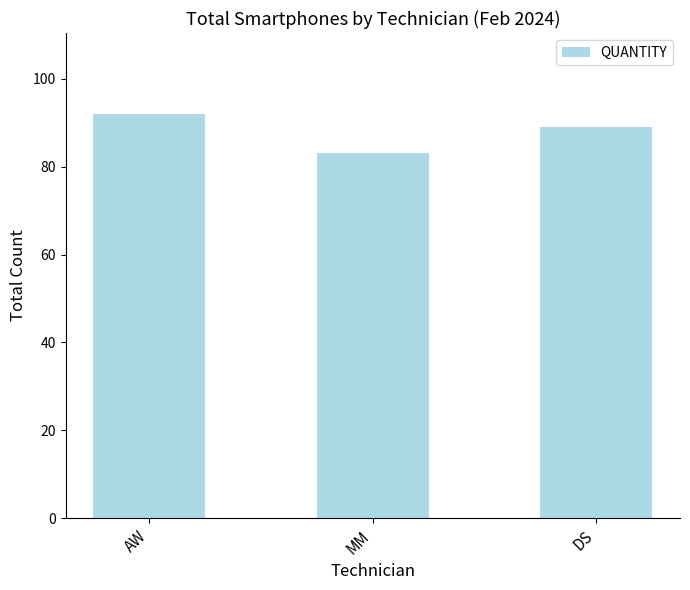

How many categories are shown in the chart?

3